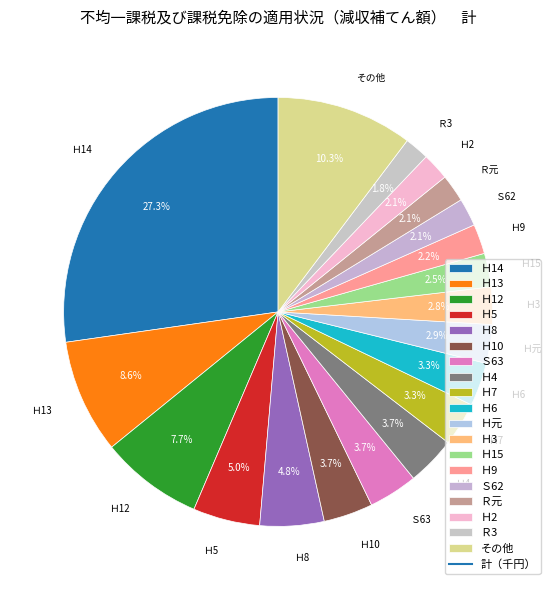

Which category has the biggest portion of the pie?

Ｈ14